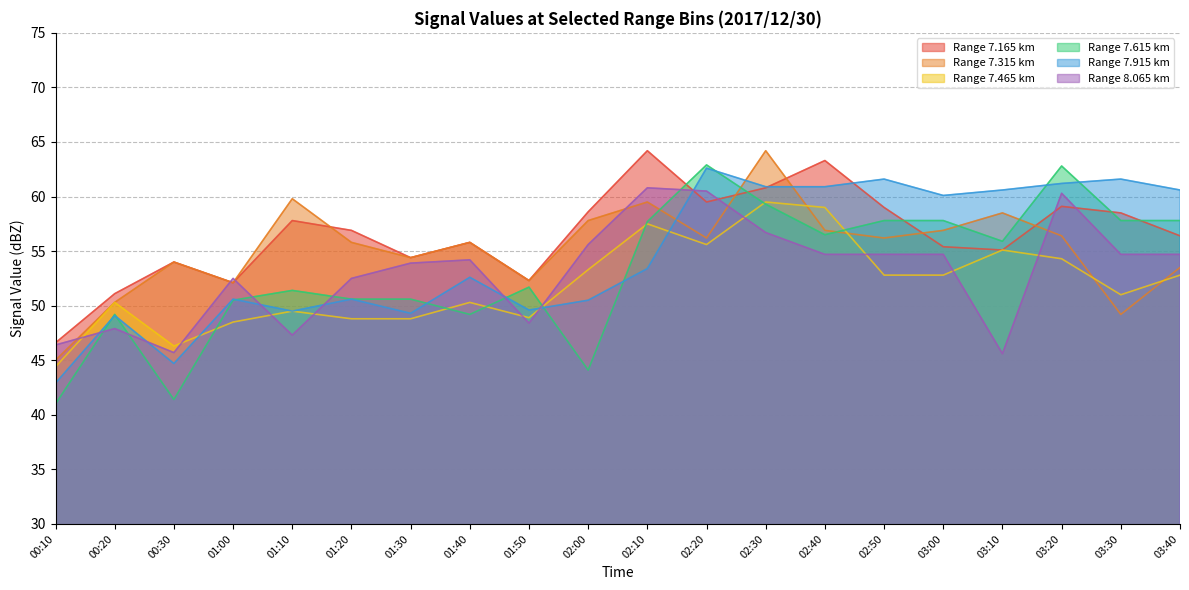

Where do 7.915 and 8.065 first cross each other?

00:10 and 00:20